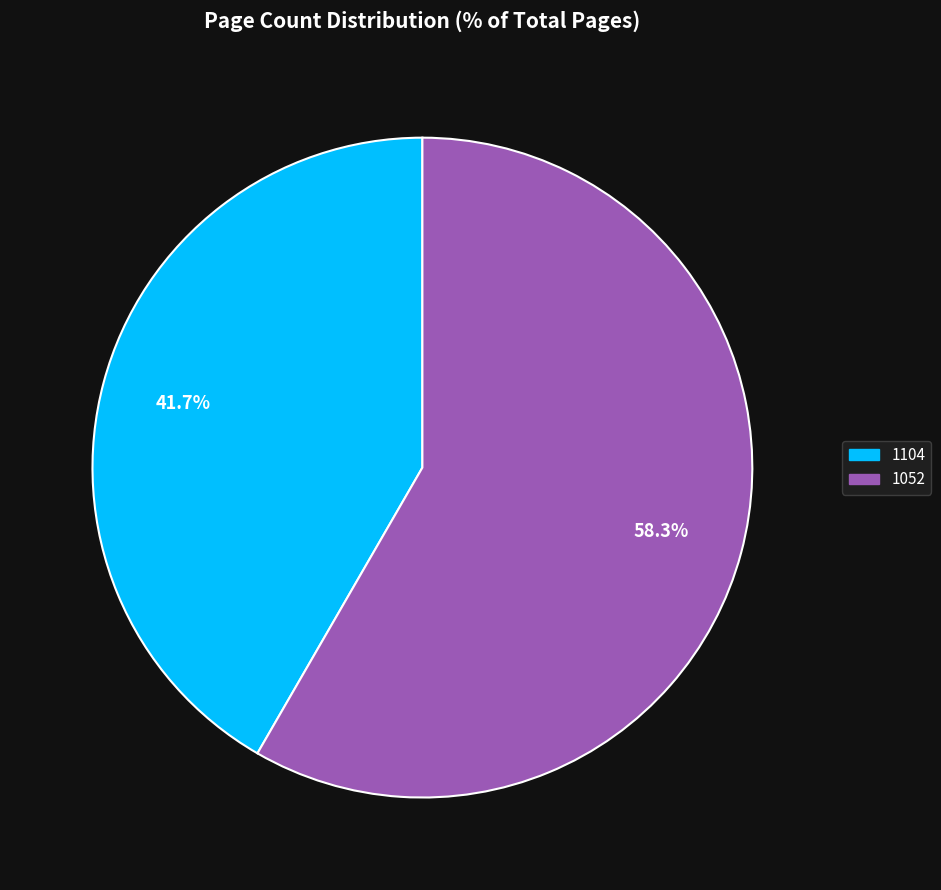

Which has a higher value, 1052 or 1104?

1052